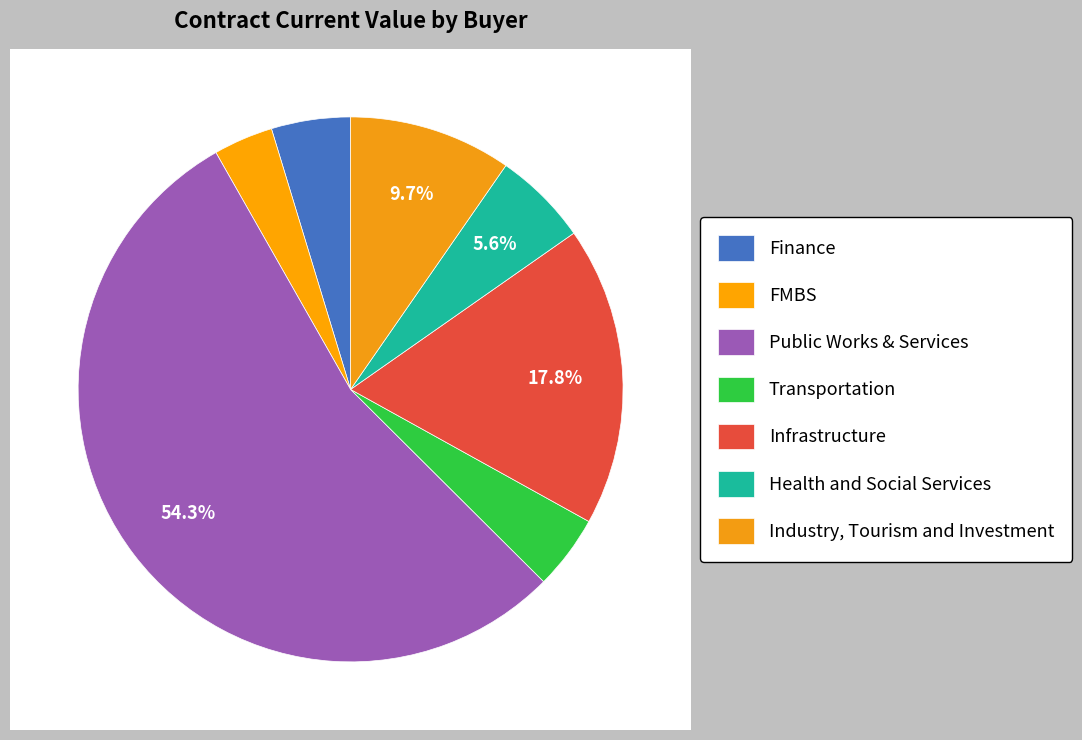

What is the ratio of the value at Infrastructure to the value at Finance?

3.8